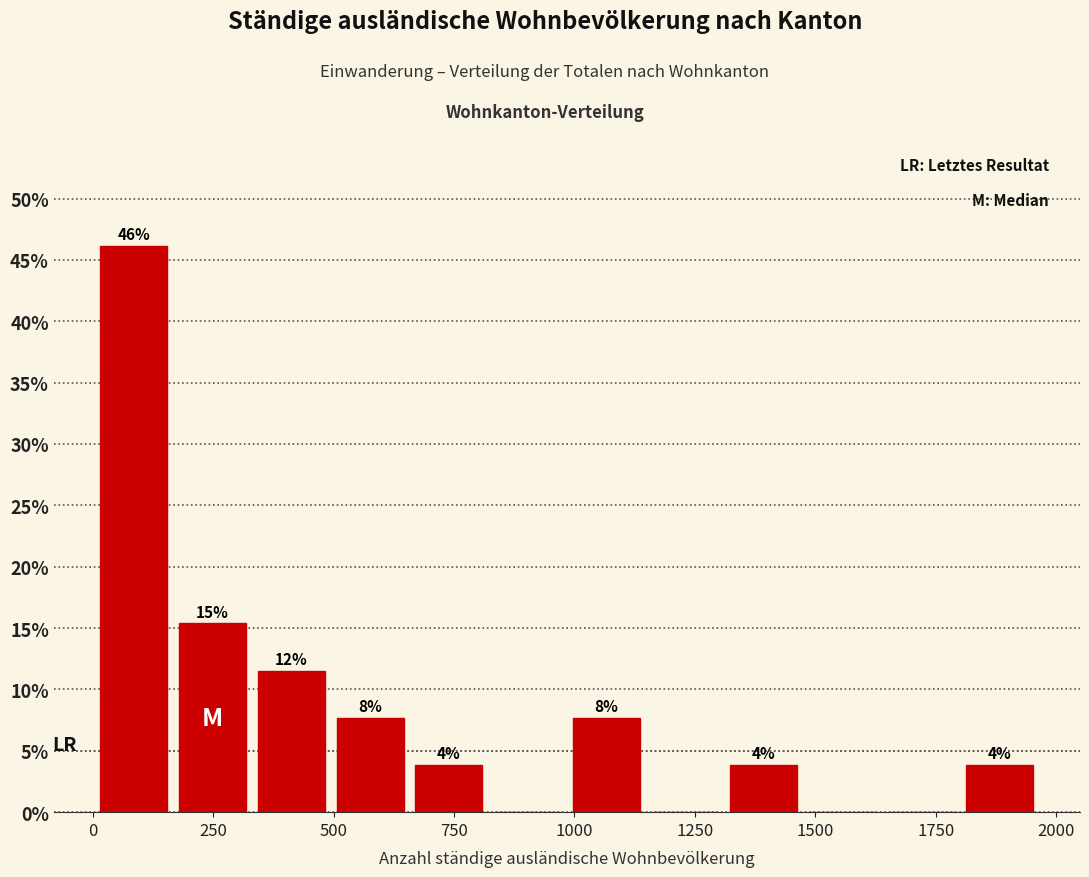

Read against the x-axis, roughly where is the centre of the tallest bar?

100